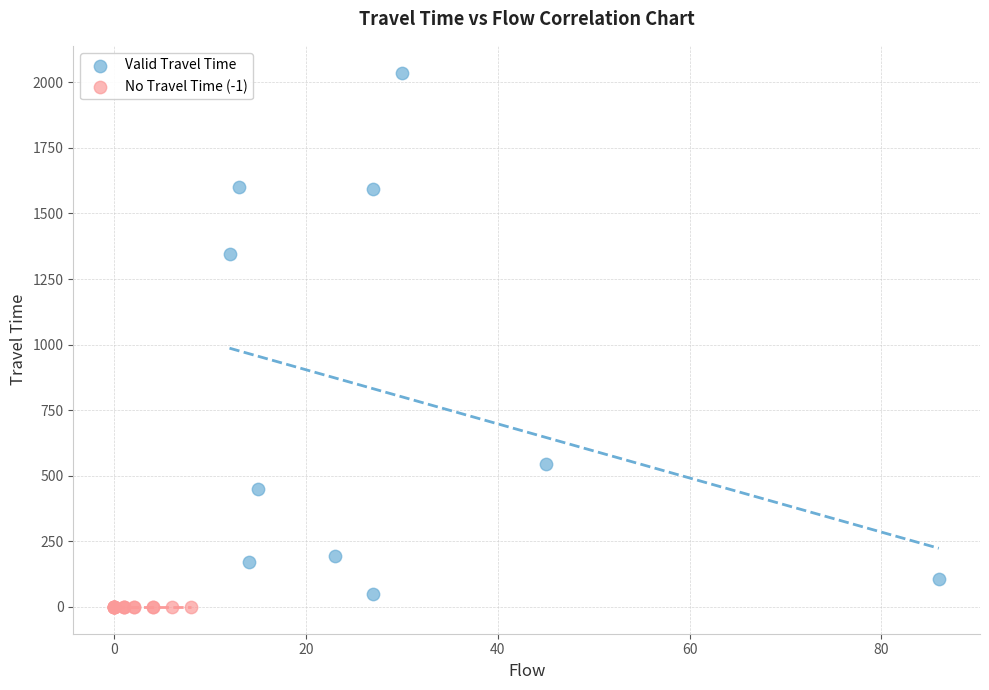

Which series reaches the minimum Y coordinate?

No Travel Time (-1)